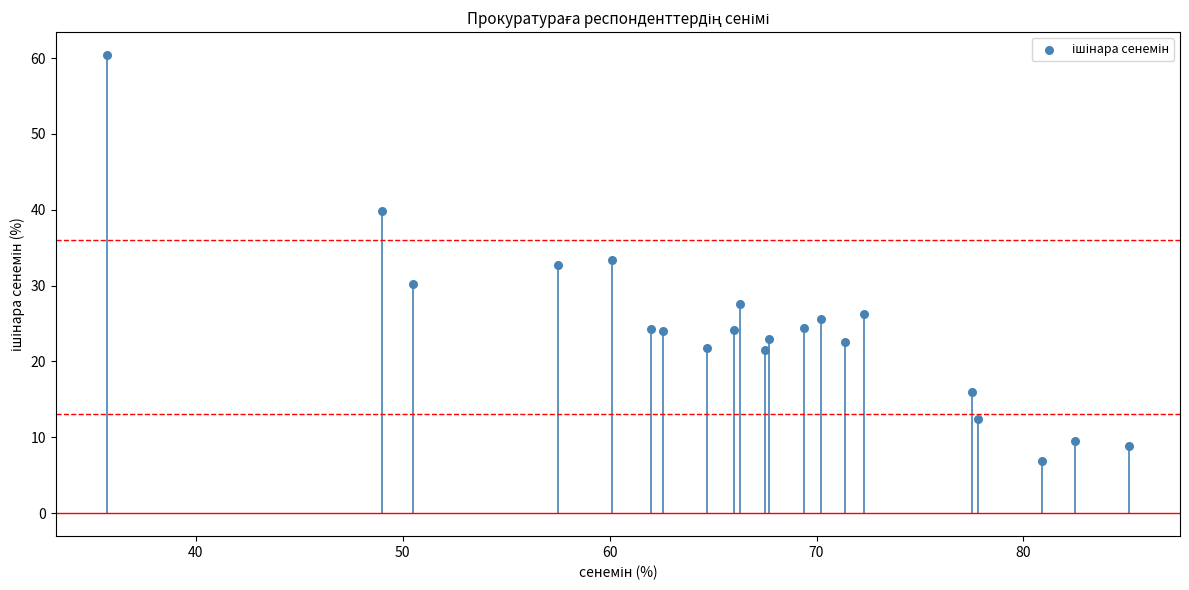

What is the range of X values (max minus min)?

49.4